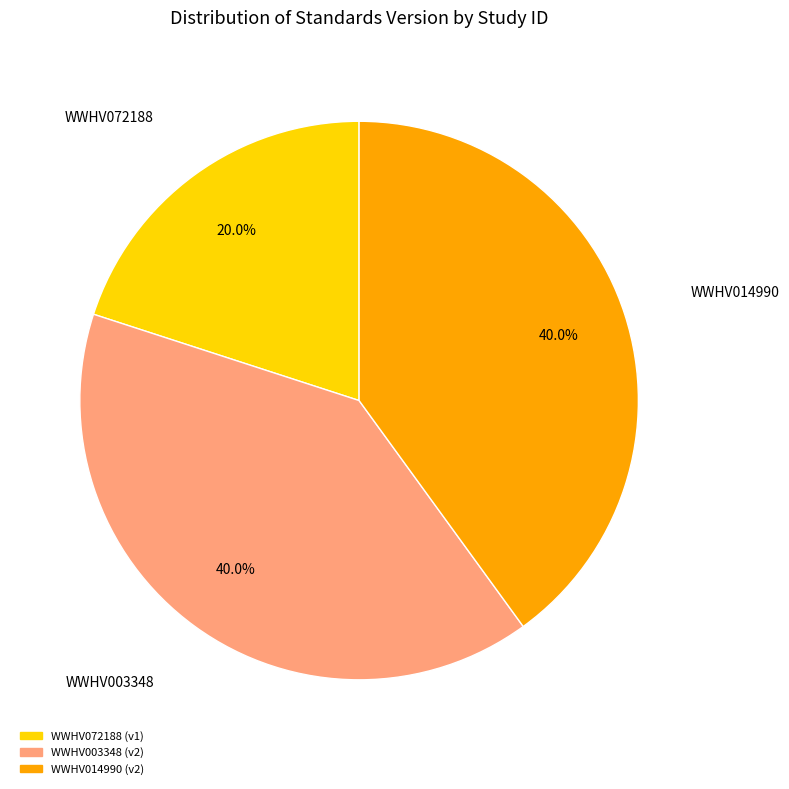

True or false: WWHV072188 accounts for 26% of the total.

False